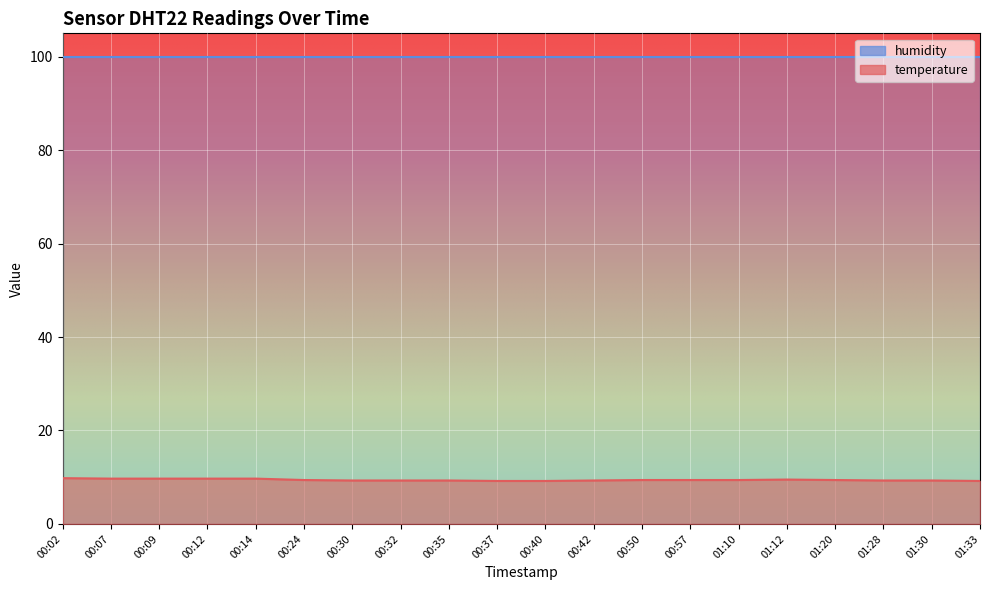

What is the smallest value displayed?

9.2